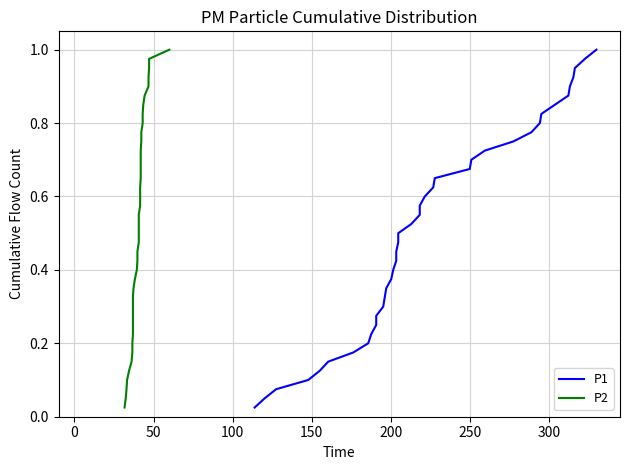

True or false: P1 and P2 intersect in this chart.

False